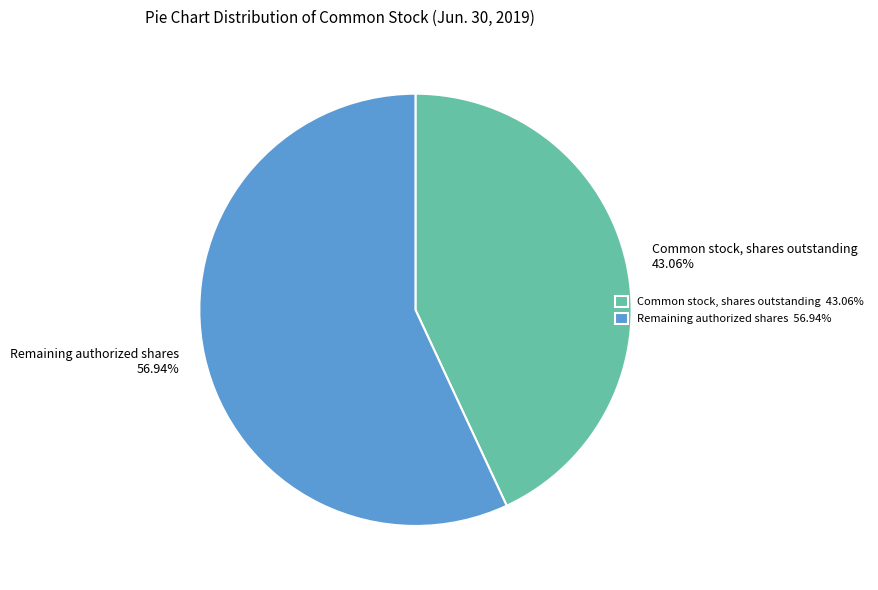

Approximately how many times larger is the value at Common stock, shares outstanding 43.06% compared to Remaining authorized shares 56.94%?

0.8